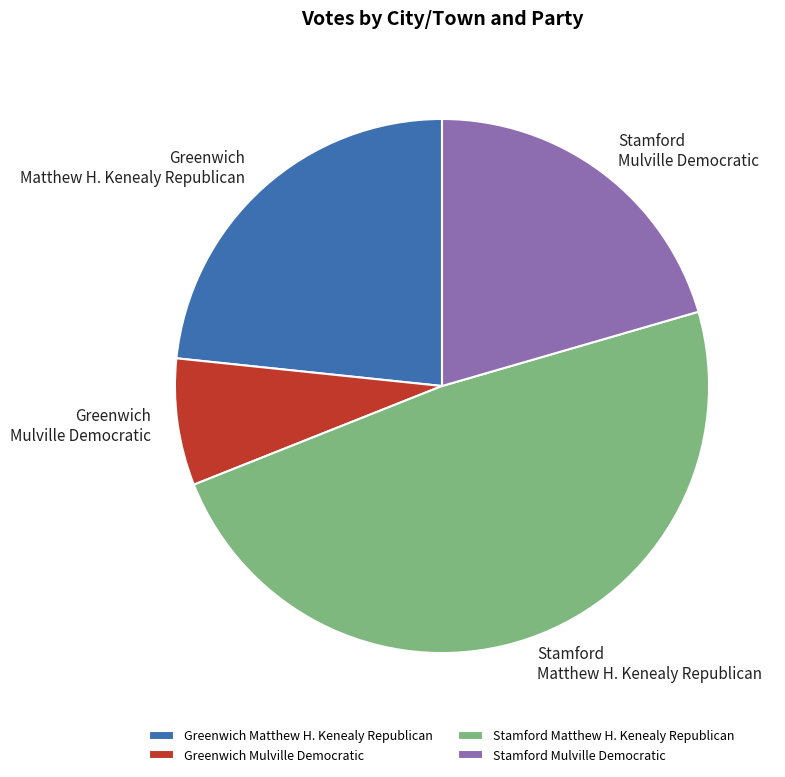

Rank the categories by value from lowest to highest.

Greenwich Mulville Democratic, Stamford Mulville Democratic, Greenwich Matthew H. Kenealy Republican, Stamford Matthew H. Kenealy Republican